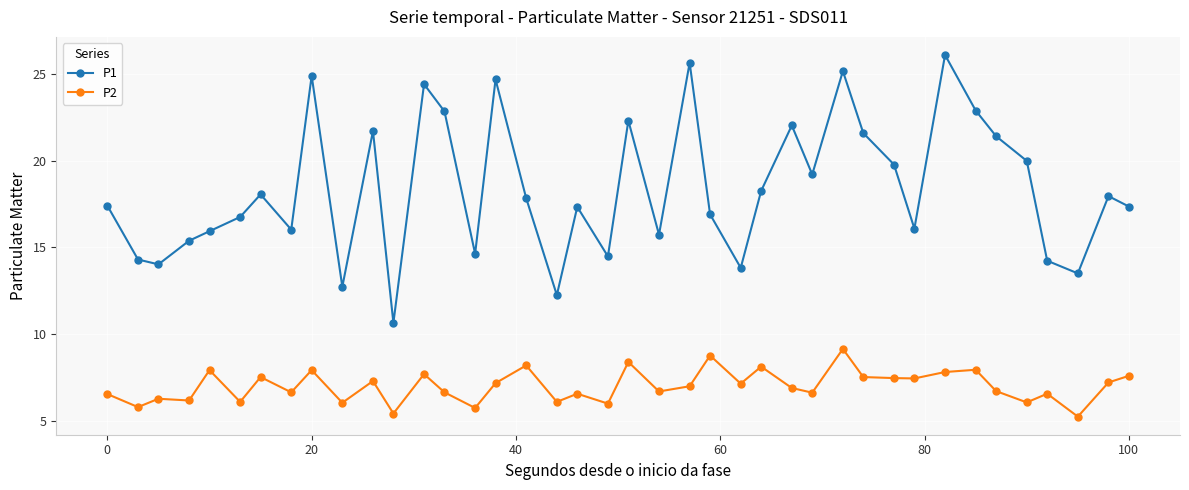

At how many categories does at least one series exceed 11?

39